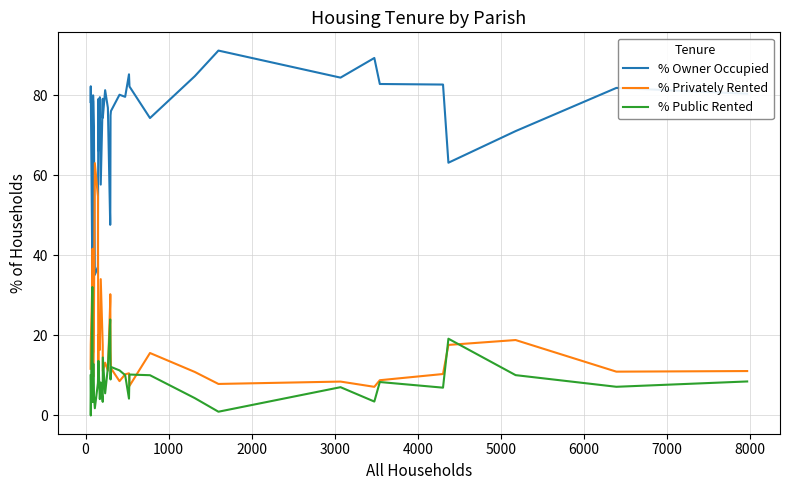

At how many categories does at least one series exceed 60?

33